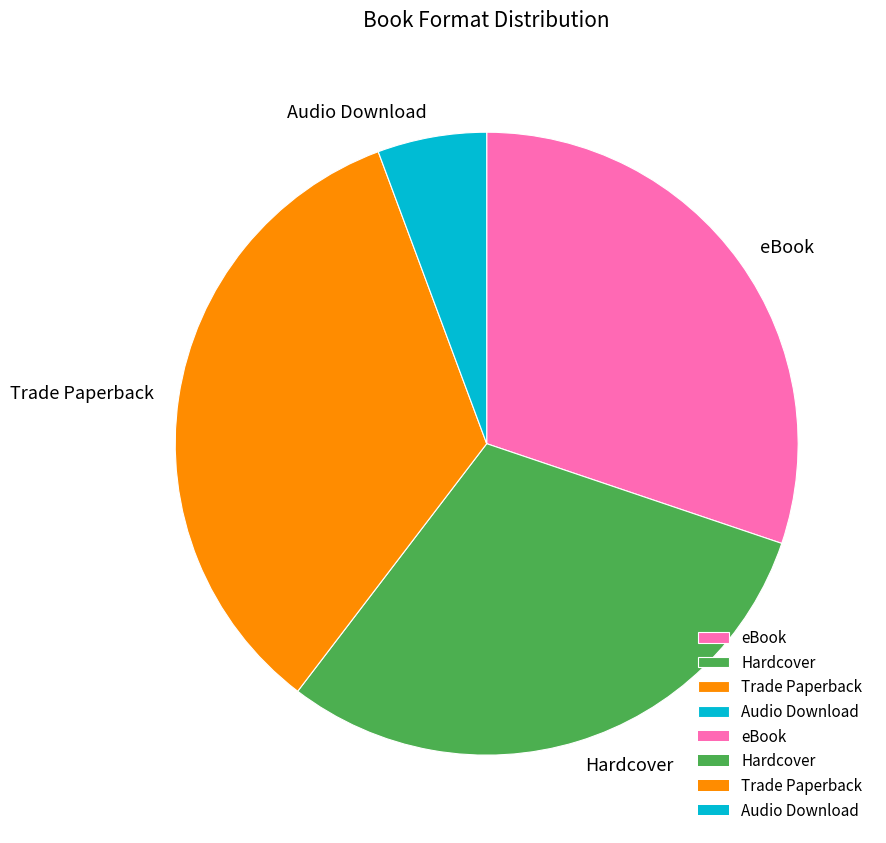

Is it true that Audio Download is 1% of the pie?

False